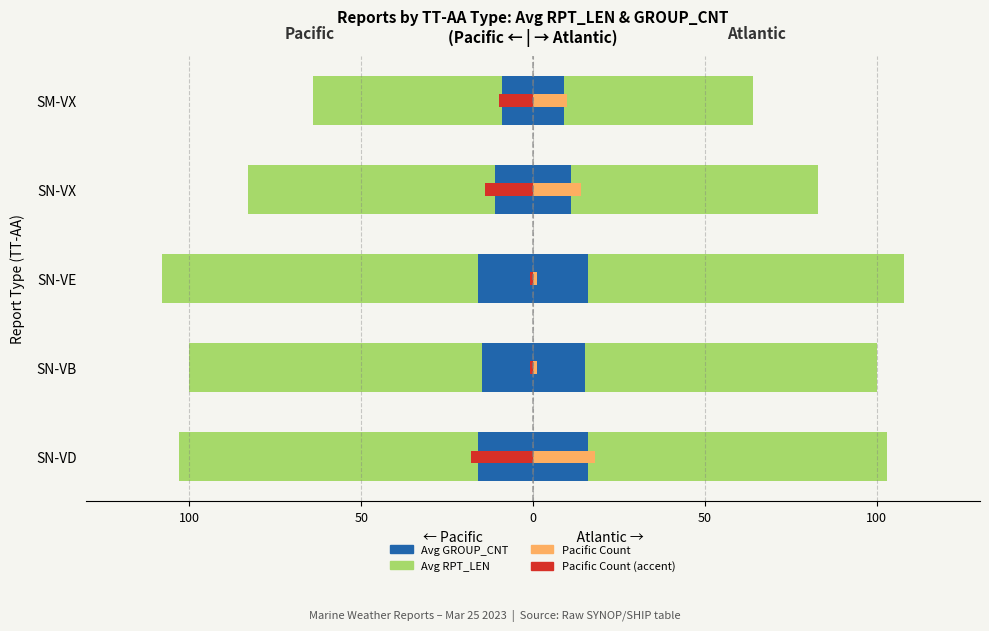

What is the difference between the Pacific count (Left) values at SN-VD and SN-VB?

17